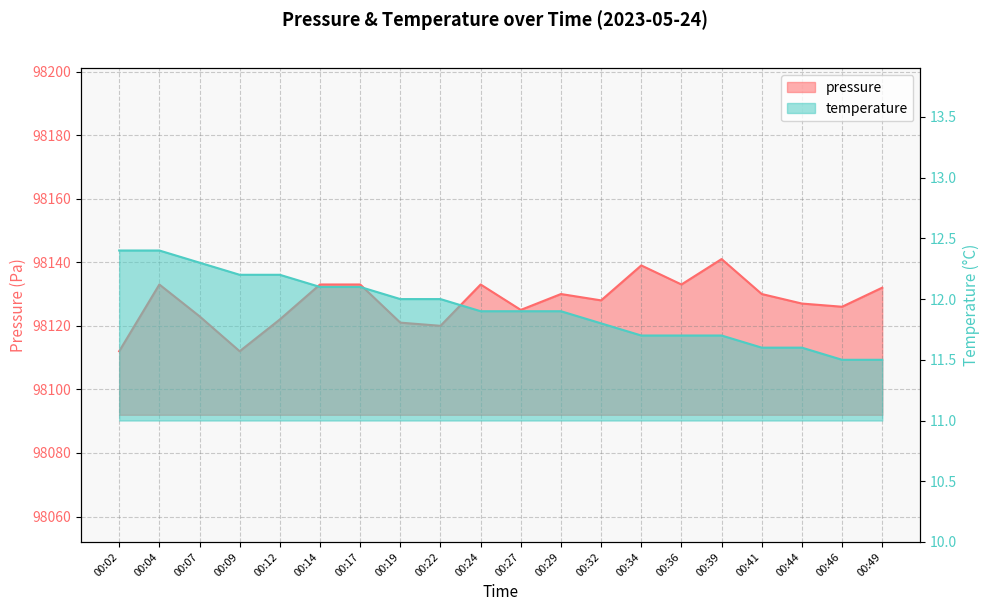

At 00:44, list the series in order from largest to smallest.

pressure, temperature